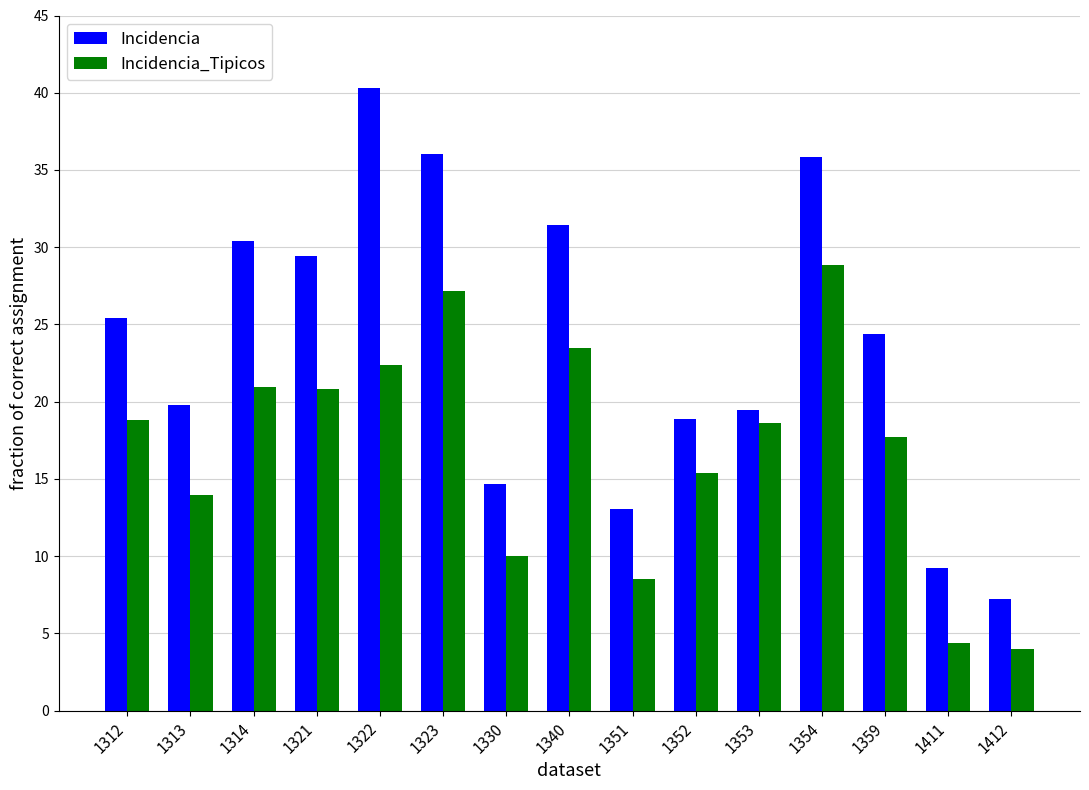

Rank the series by their average value, from highest to lowest.

Incidencia, Incidencia_Tipicos